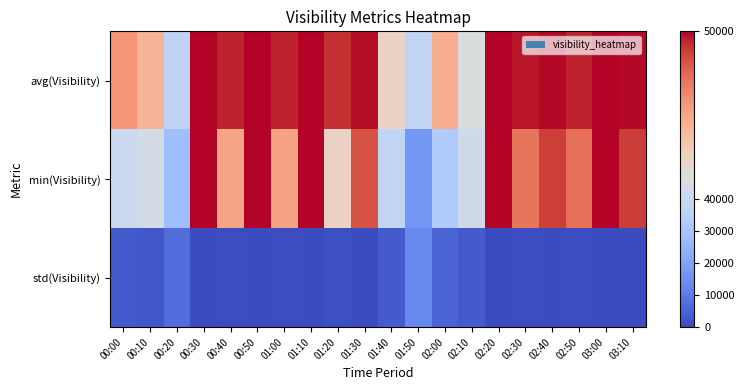

Reading left to right, list all the values displayed in this chart.

avg(Visibility): 00:00=48130	00:10=47505	00:20=36930	00:30=50000	00:40=49783	00:50=50000	01:00=49786	01:10=50000	01:20=49662	01:30=49923	01:40=46642	01:50=37730	02:00=47654	02:10=45635	02:20=50000	02:30=49859	02:40=49947	02:50=49763	03:00=50000	03:10=49950
min(Visibility): 00:00=40469	00:10=42963	00:20=27779	00:30=50000	00:40=47826	00:50=50000	01:00=47864	01:10=50000	01:20=46622	01:30=49232	01:40=37275	01:50=16595	02:00=32223	02:10=41709	02:20=50000	02:30=48674	02:40=49472	02:50=48767	03:00=50000	03:10=49500
std(Visibility): 00:00=2941	00:10=2609	00:20=7048	00:30=0	00:40=652	00:50=0	01:00=641	01:10=0	01:20=1013	01:30=230	01:40=3593	01:50=13057	02:00=5298	02:10=3552	02:20=0	02:30=396	02:40=158	02:50=470	03:00=0	03:10=150